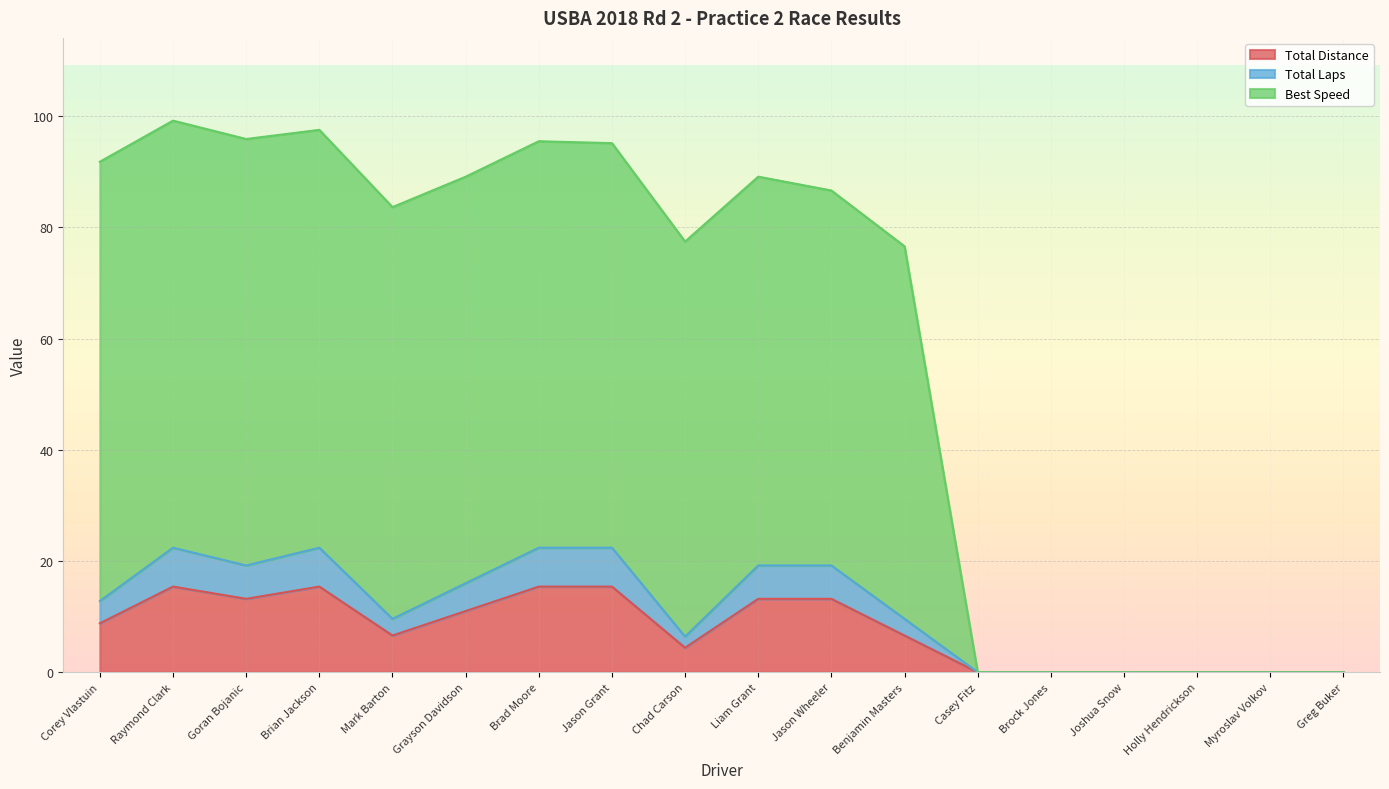

True or false: Best Speed and Total Laps intersect in this chart.

False